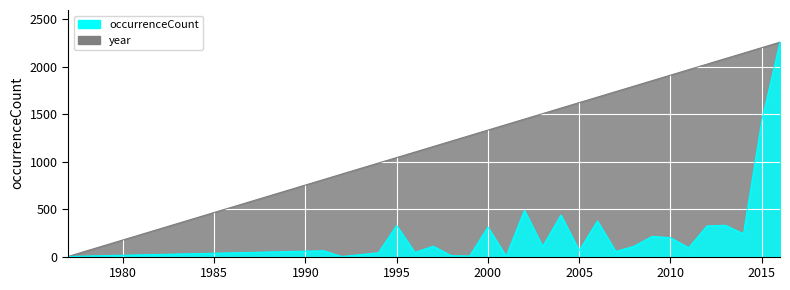

What is the difference between the second highest and second lowest values in the year_scaled series?

1390.8